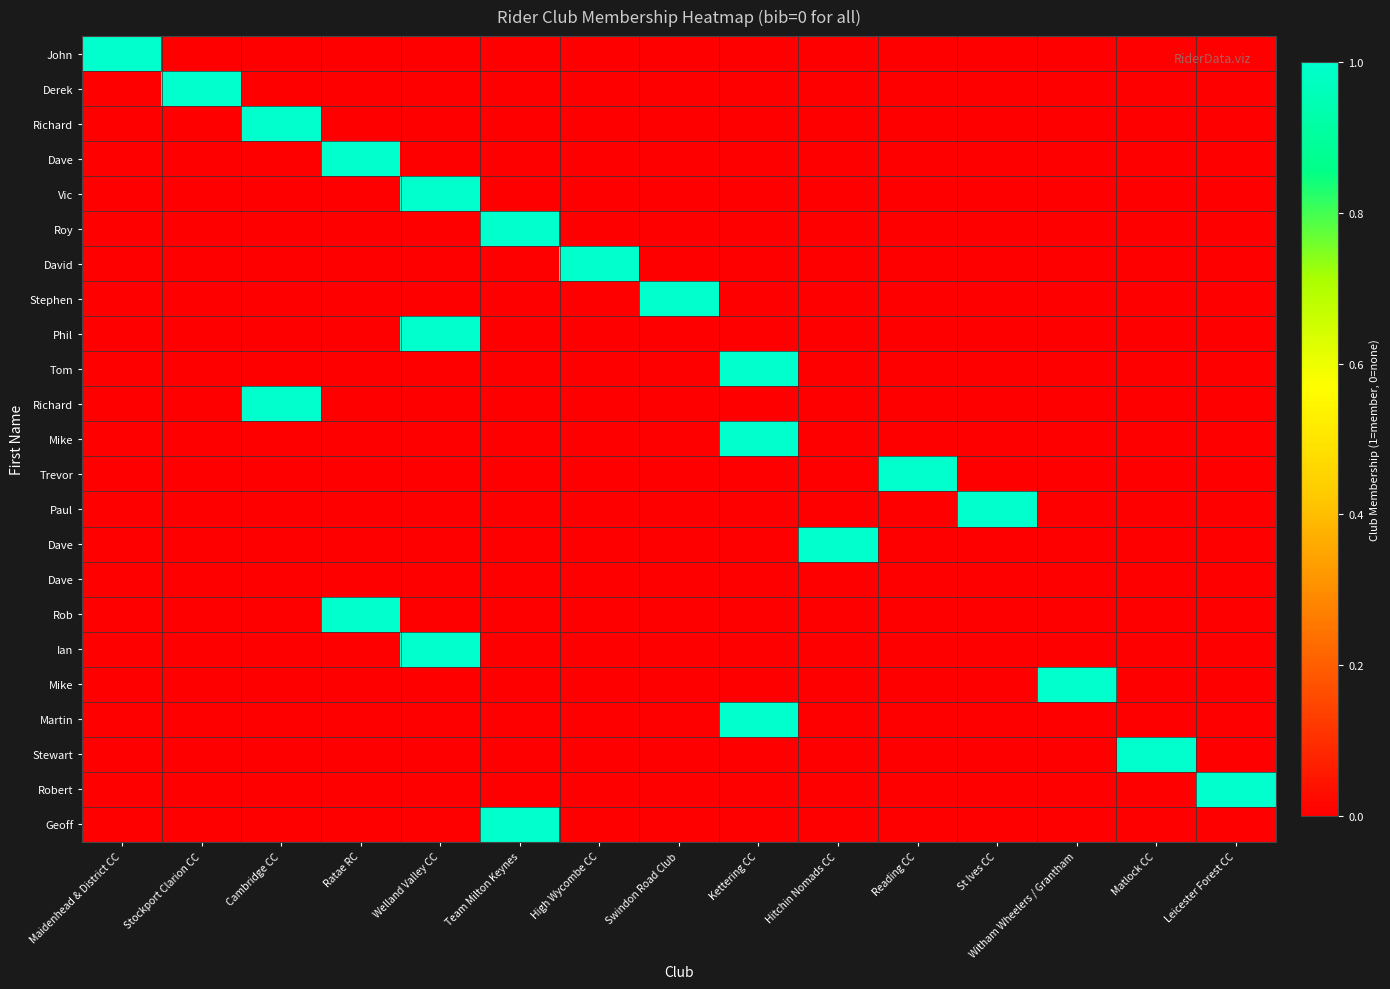

Which category has the highest value across all series?

Maidenhead & District CC